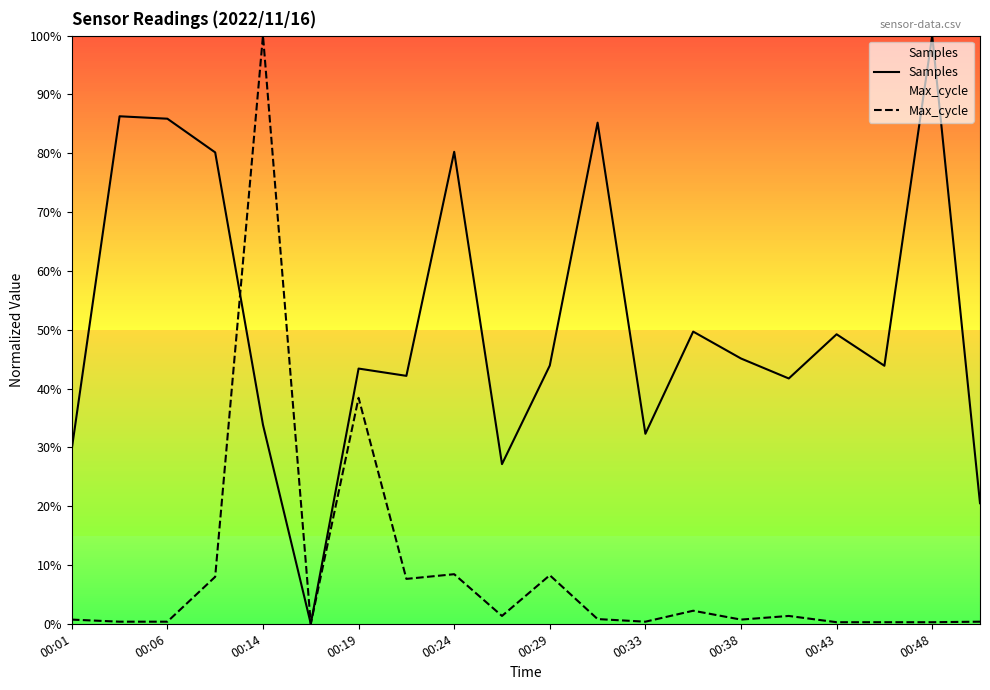

Rank the series at 00:19 from lowest to highest value.

Max_cycle, Samples